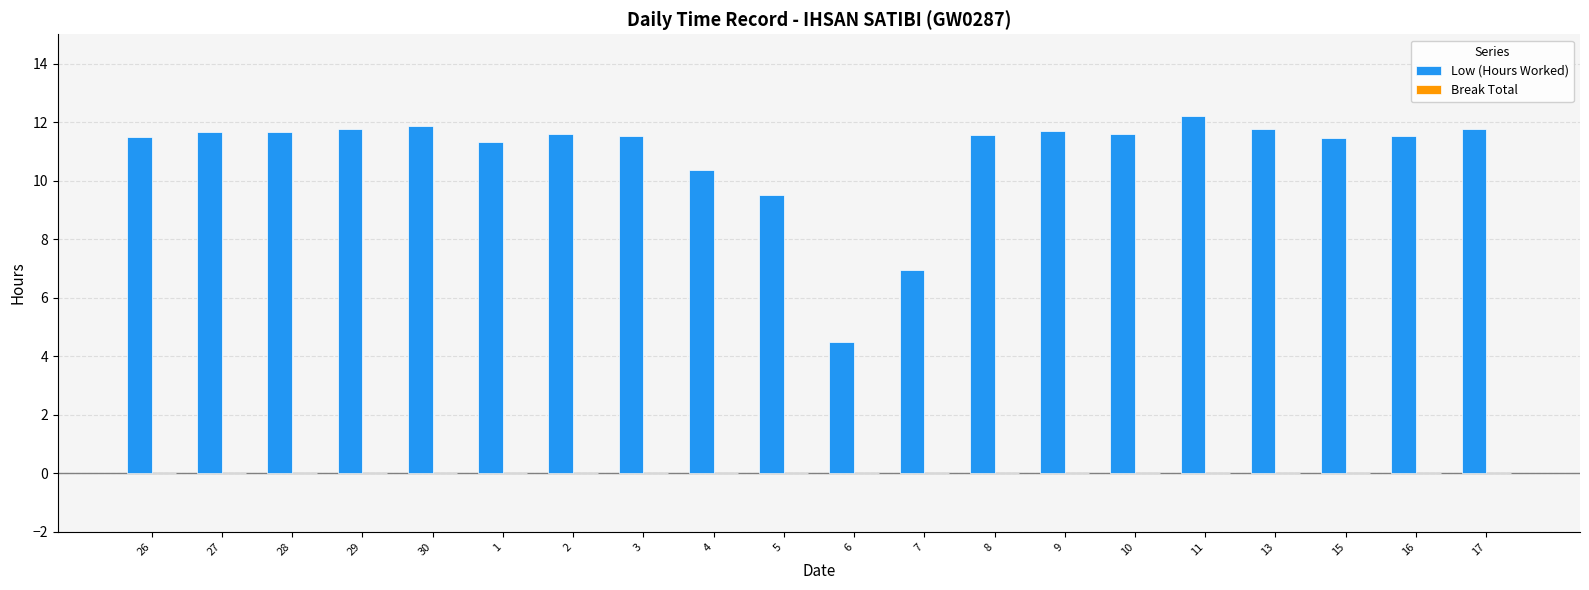

What position from the right is 4?

12